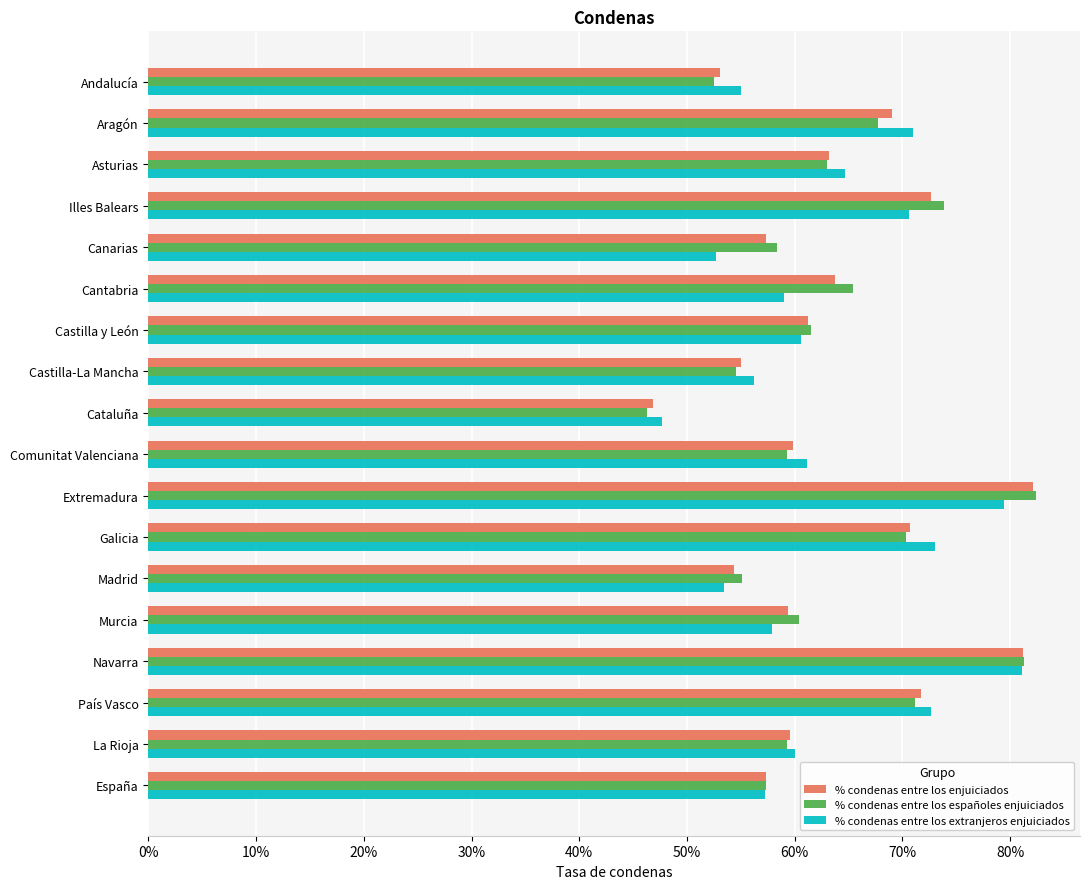

How many bars are there in total?

54